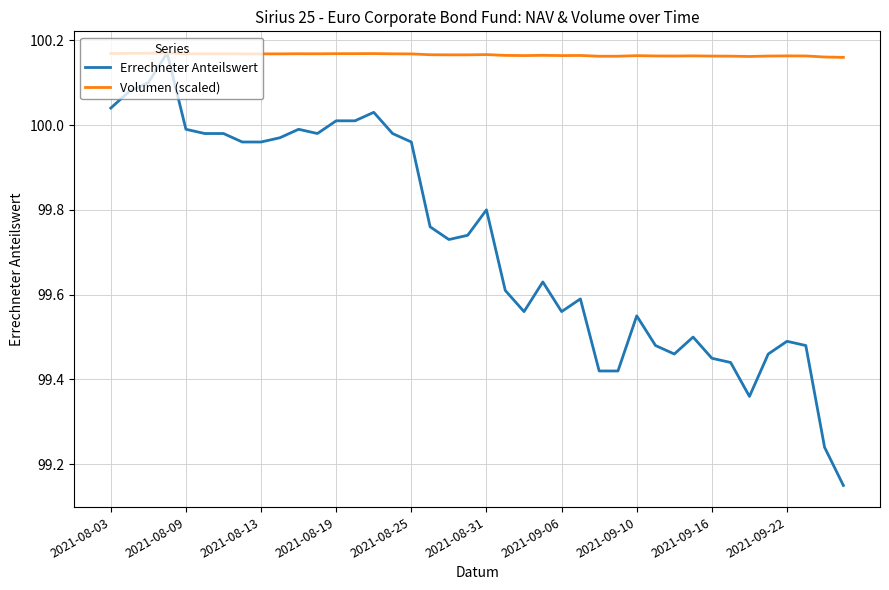

Rank the series by their average value, from highest to lowest.

Volumen (scaled), Errechneter Anteilswert